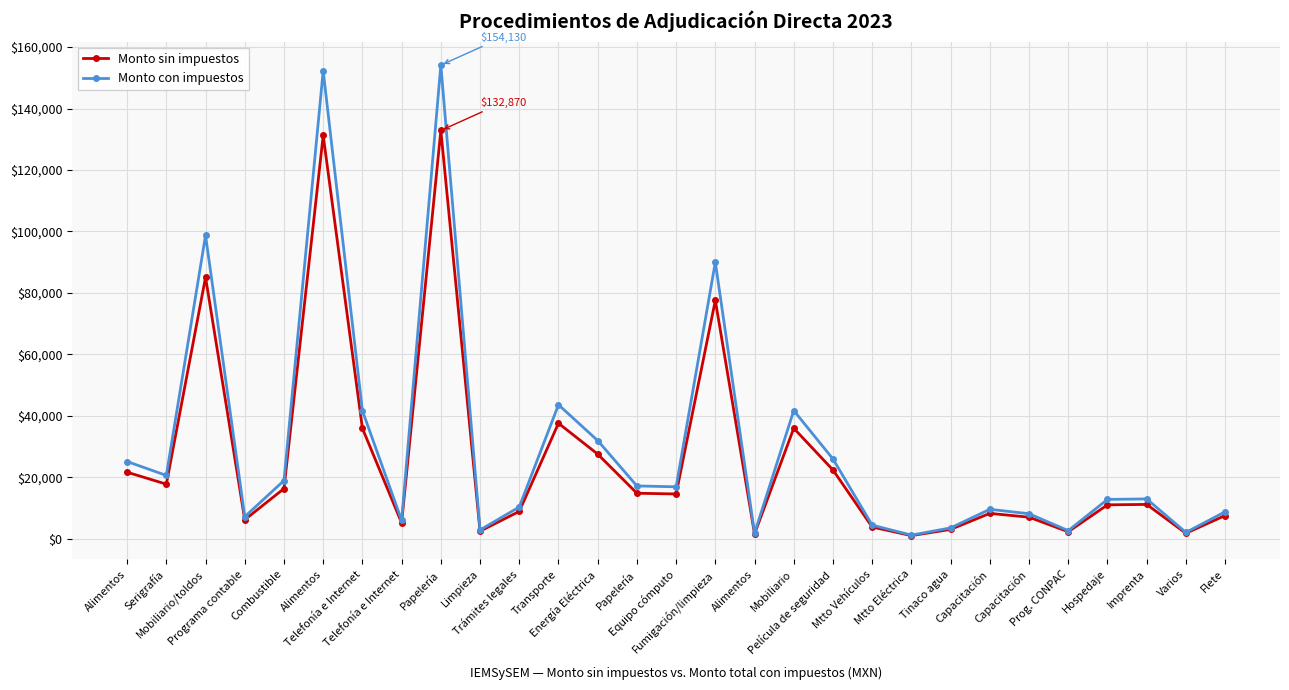

How many distinct data groups are displayed?

2